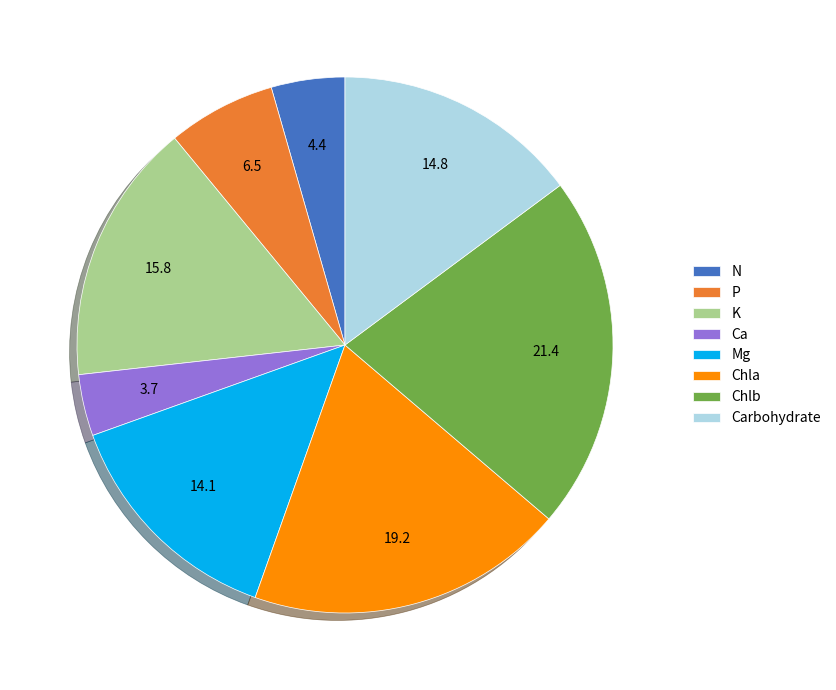

What is the largest slice in the pie chart?

Chlb